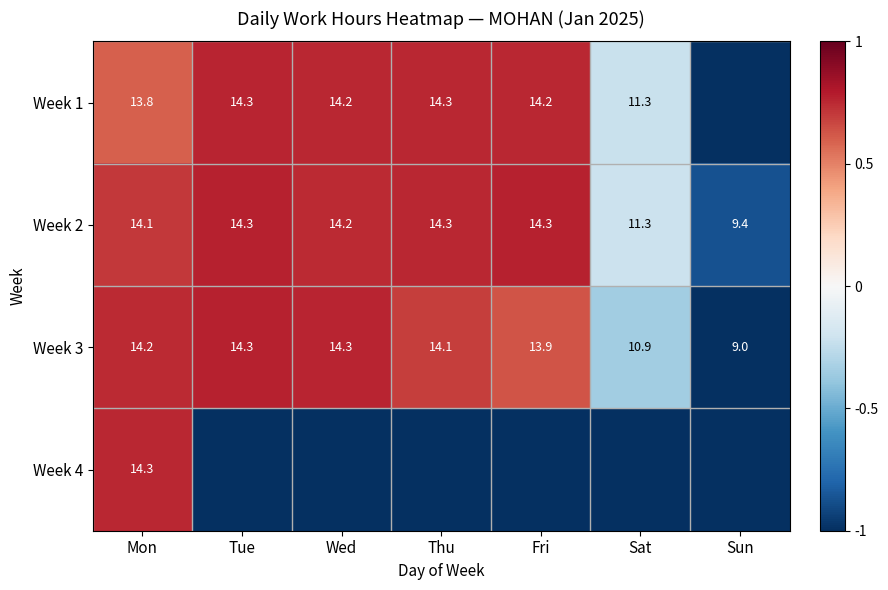

The Week 1 series shows 5.5 at Sat. True or false?

False